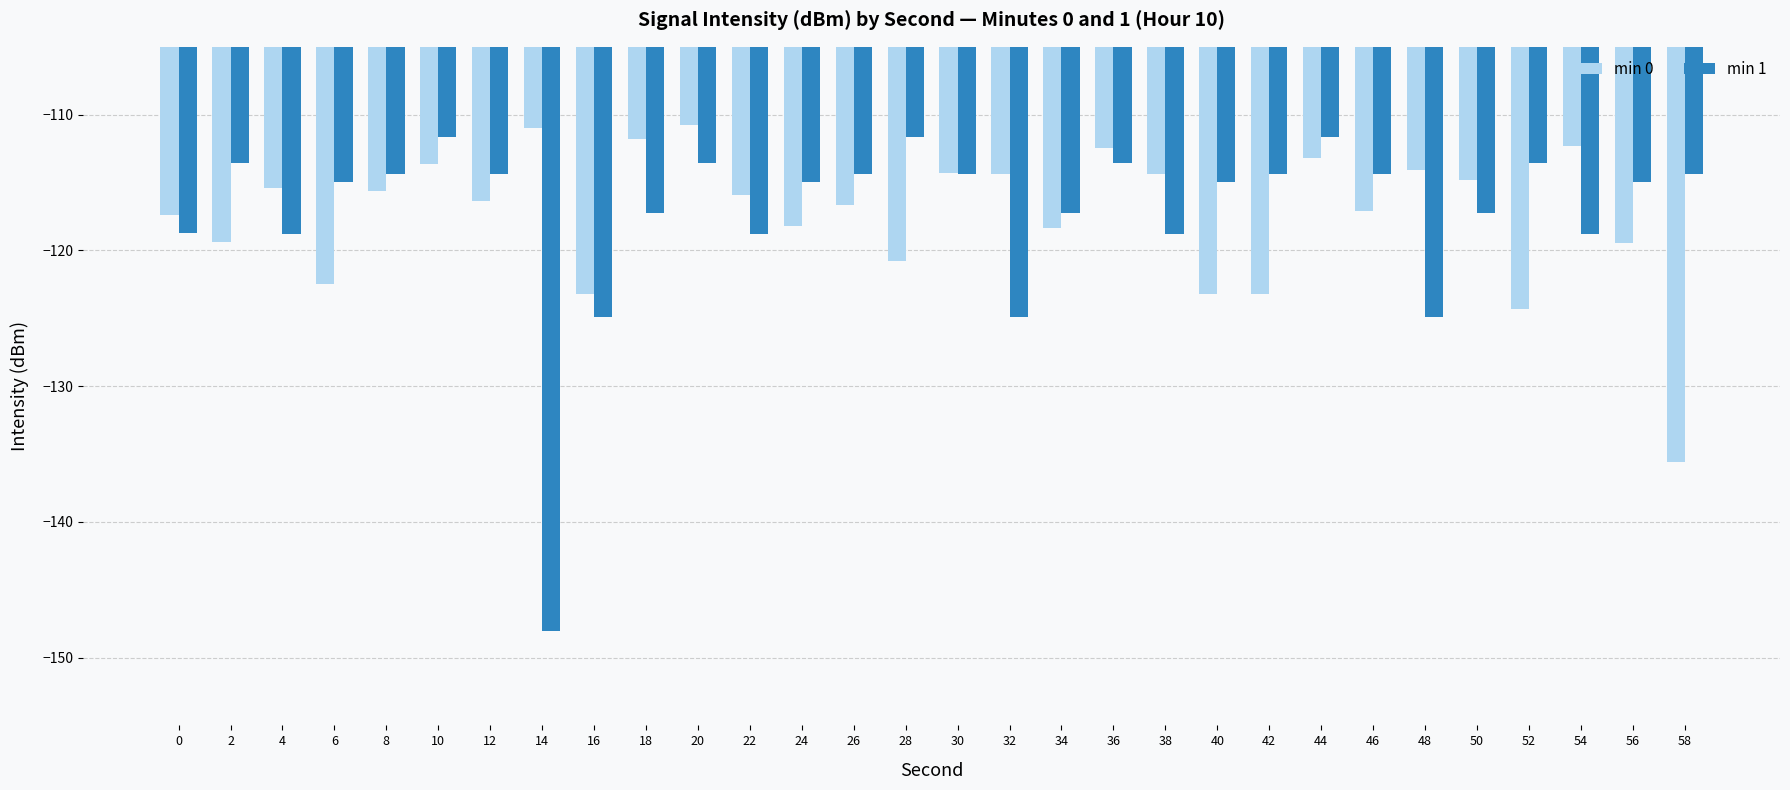

What is the minimum value shown in the chart?

-148.1